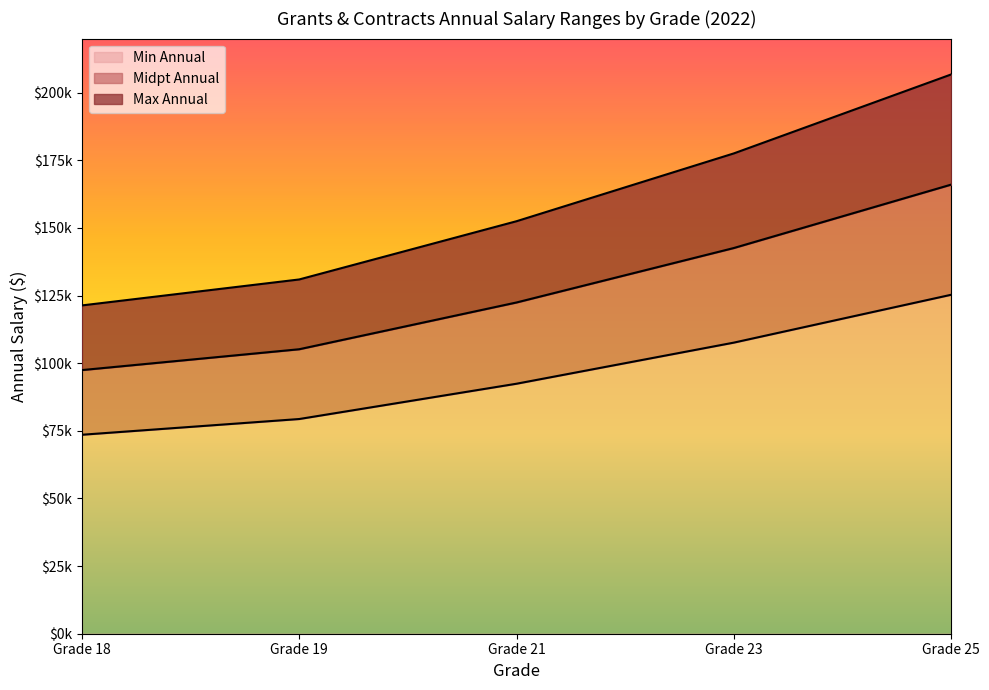

What is the value of the Min Annual point at the 2nd from the left?

79366.8